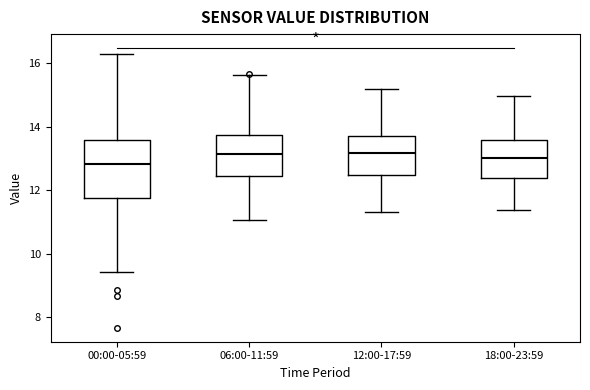

Comparing the boxes themselves (not the whiskers), which one is the tallest?

00:00-05:59